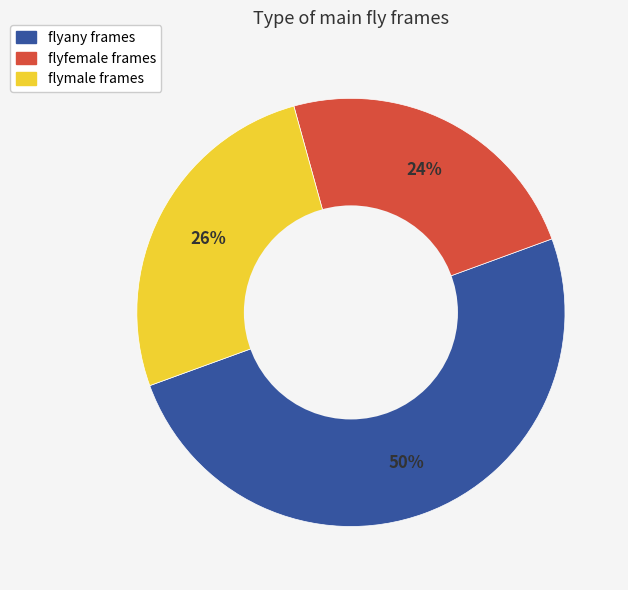

The flyany slice represents 50% of the pie. True or false?

True